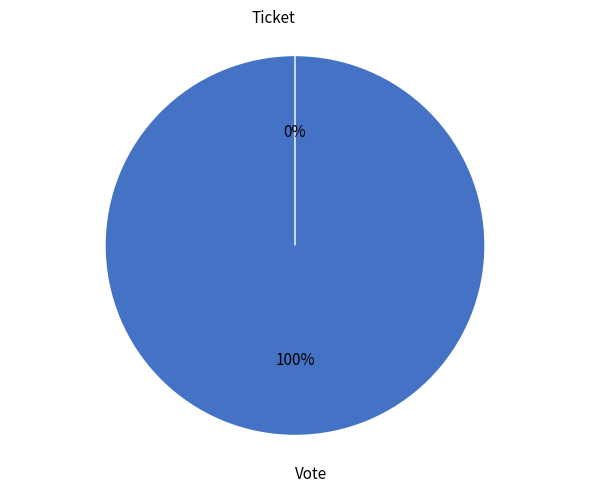

What percentage is the Vote slice, to the nearest percent?

100%